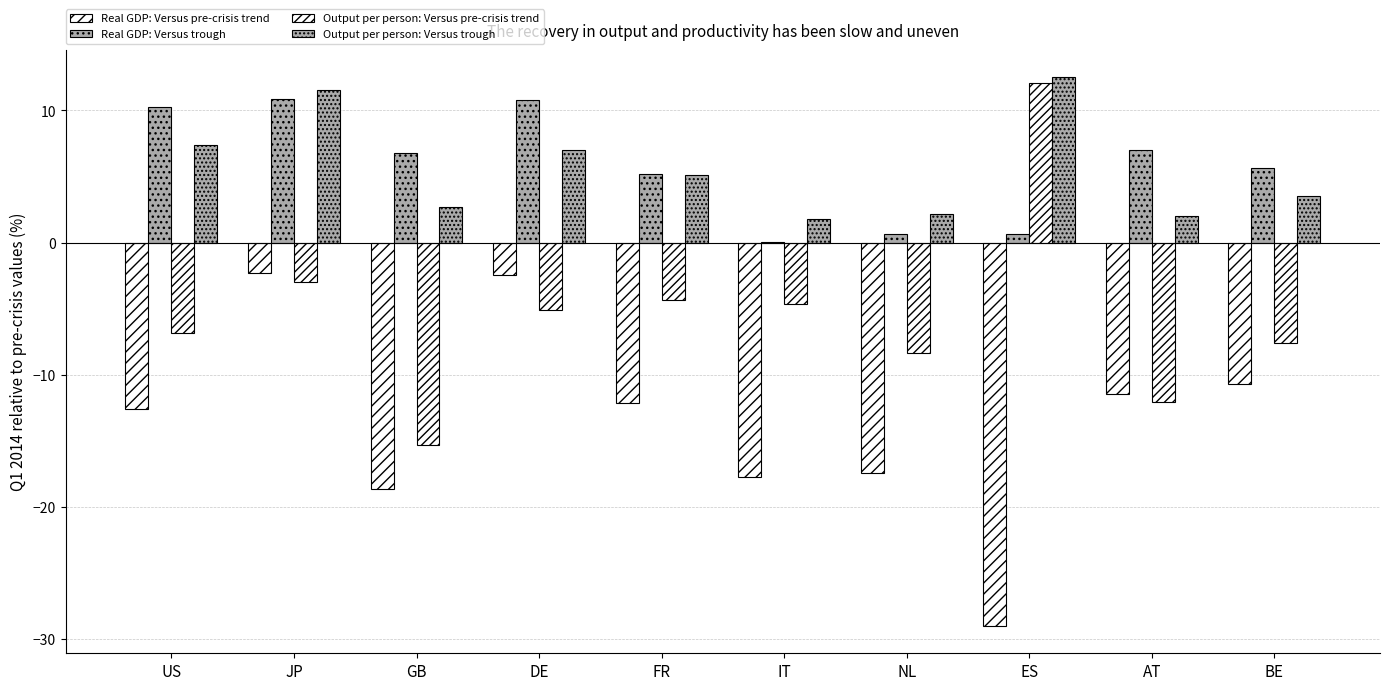

At which label is Output per person: Versus trough closest to 7?

DE